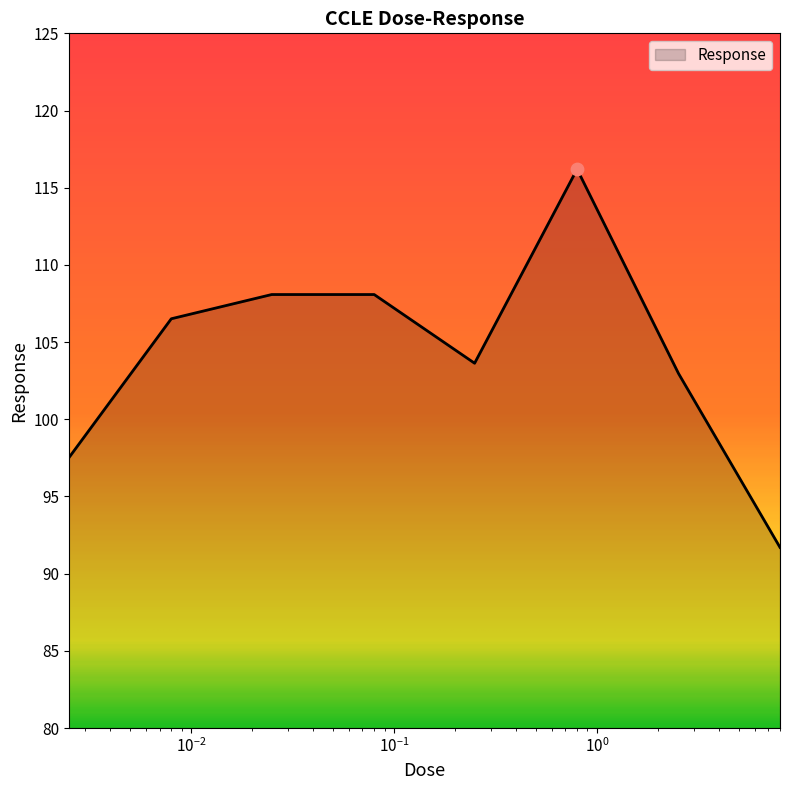

How many interior local valleys (lower than both neighbors) does the data have?

1